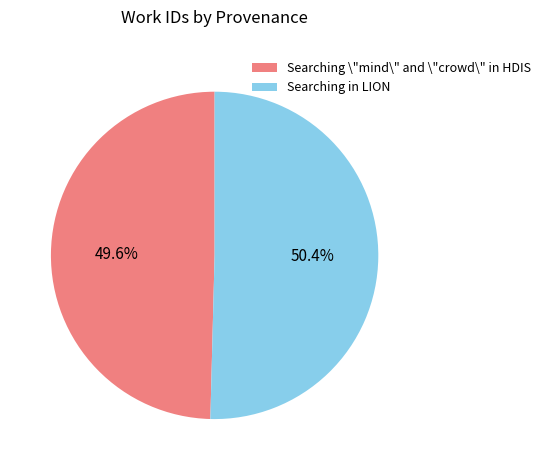

Which category has the biggest portion of the pie?

Searching in LION